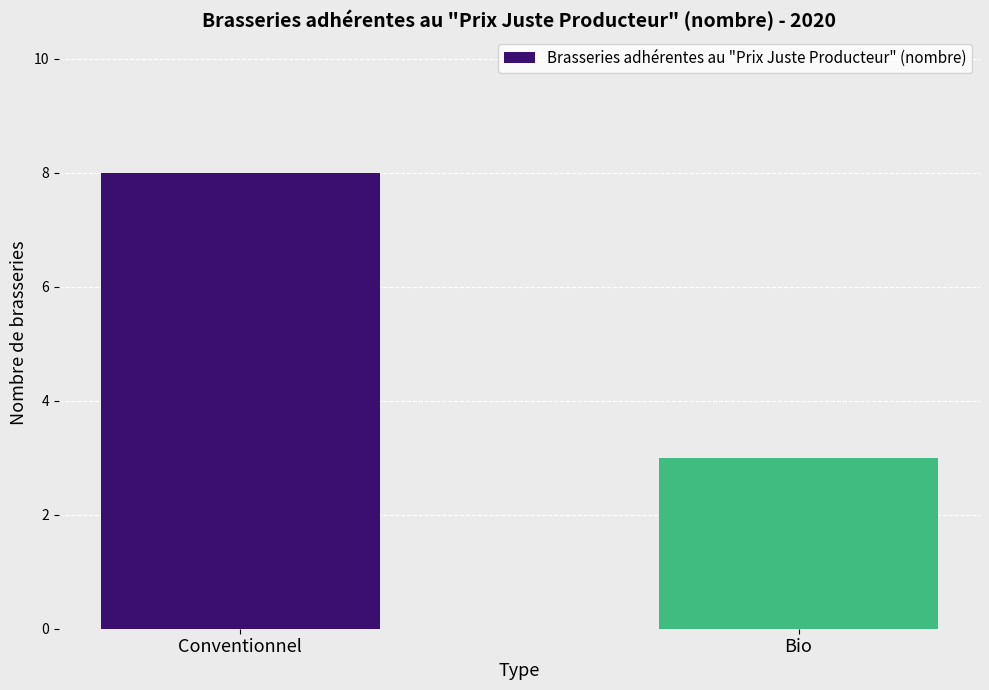

Reading left to right, transcribe all the data shown in this chart.

8	3